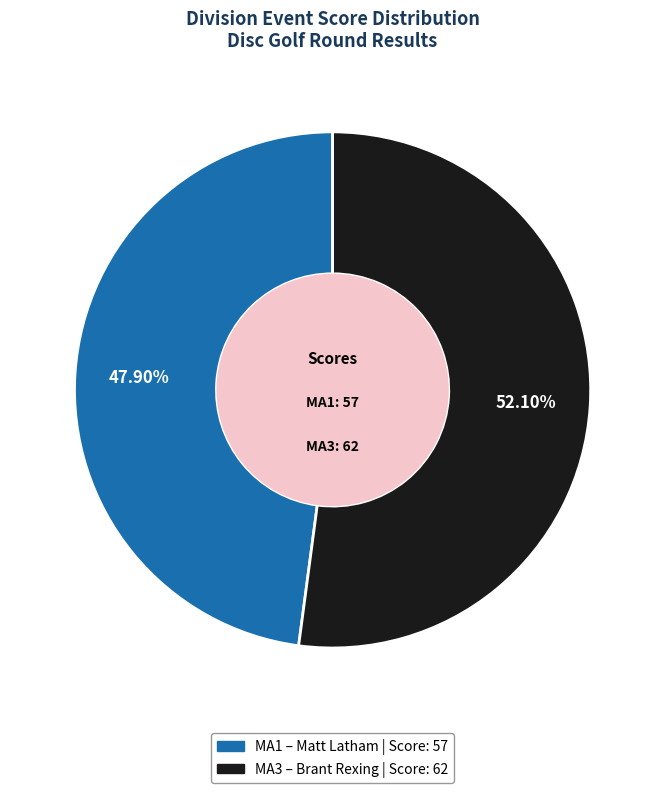

To the nearest percent, what is the difference between the MA1 and MA3 slice percentages?

4%